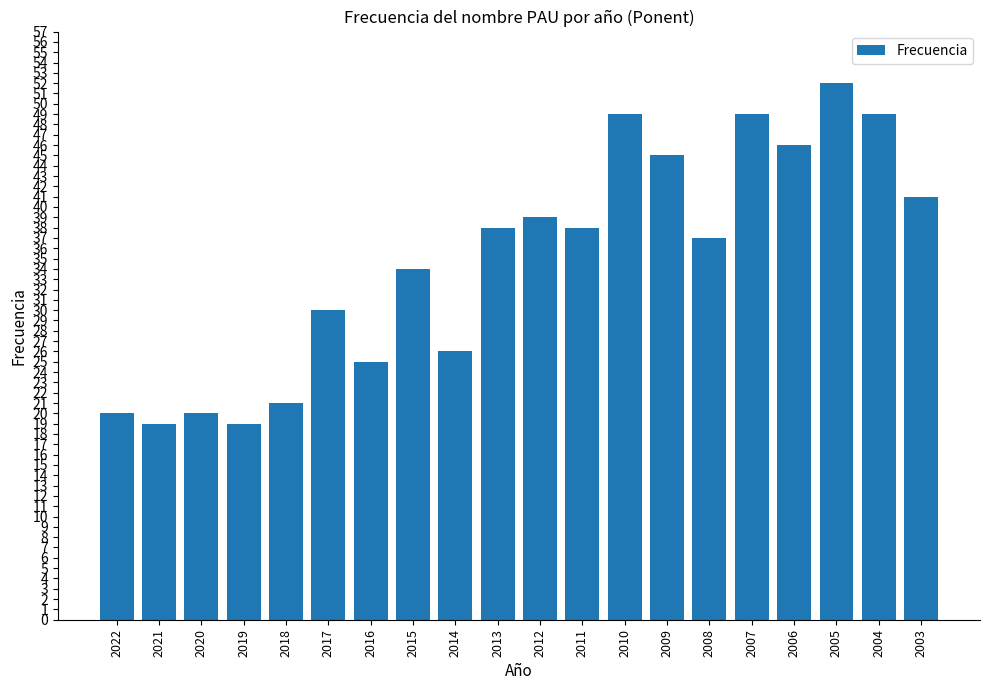

Reading right to left, list all the values displayed in this chart.

41	49	52	46	49	37	45	49	38	39	38	26	34	25	30	21	19	20	19	20